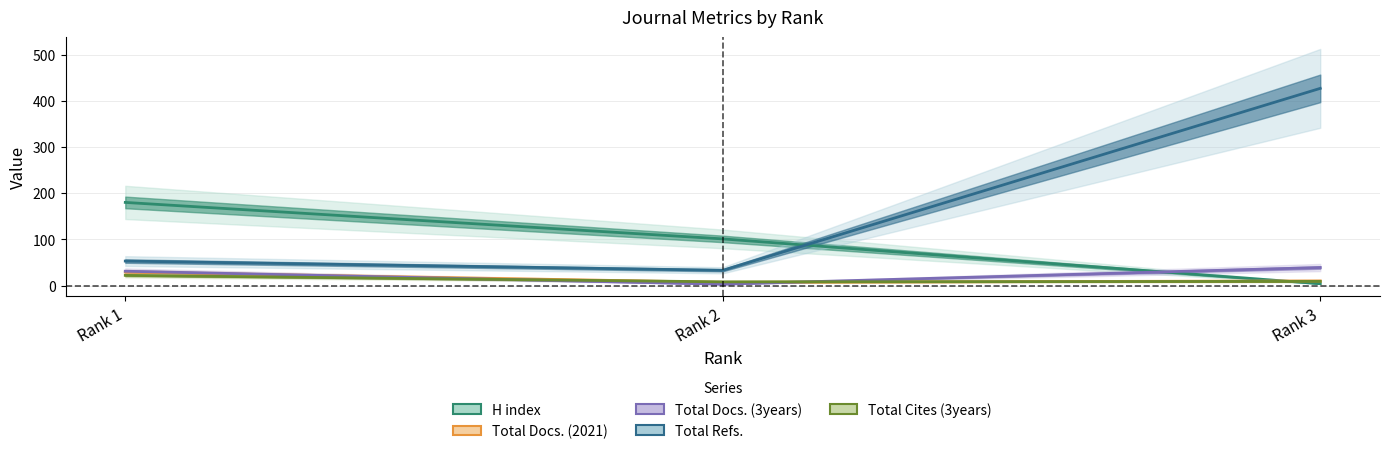

What is the highest value of the Total Docs. (2021) series?

29